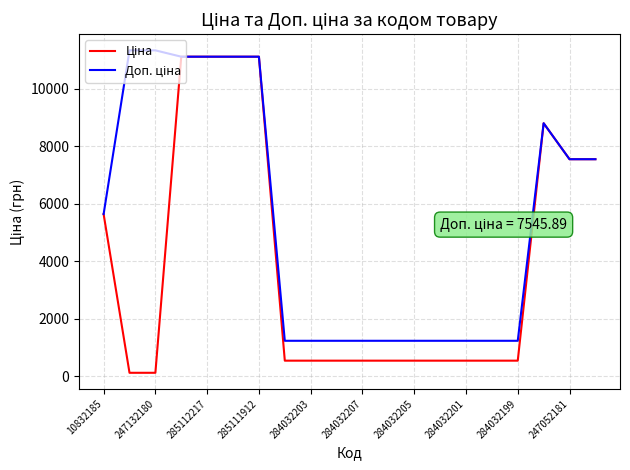

Reading left to right, what are all the values shown in this chart?

Ціна: 5636.0	113.3	113.3	11113.6	11113.6	11113.6	11113.6	535.4	535.4	535.4	535.4	535.4	535.4	535.4	535.4	535.4	535.4	8797.6	7545.9	7545.9
Доп. ціна: 5636.0	11334.0	11334.0	11113.6	11113.6	11113.6	11113.6	1227.2	1227.2	1227.2	1227.2	1227.2	1227.2	1227.2	1227.2	1227.2	1227.2	8797.6	7545.9	7545.9